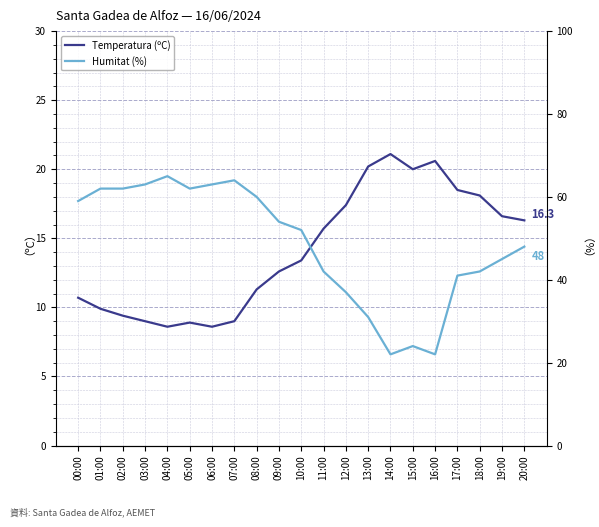

What is the value of the Temperatura (ºC) point at the 5th from the left?

8.6